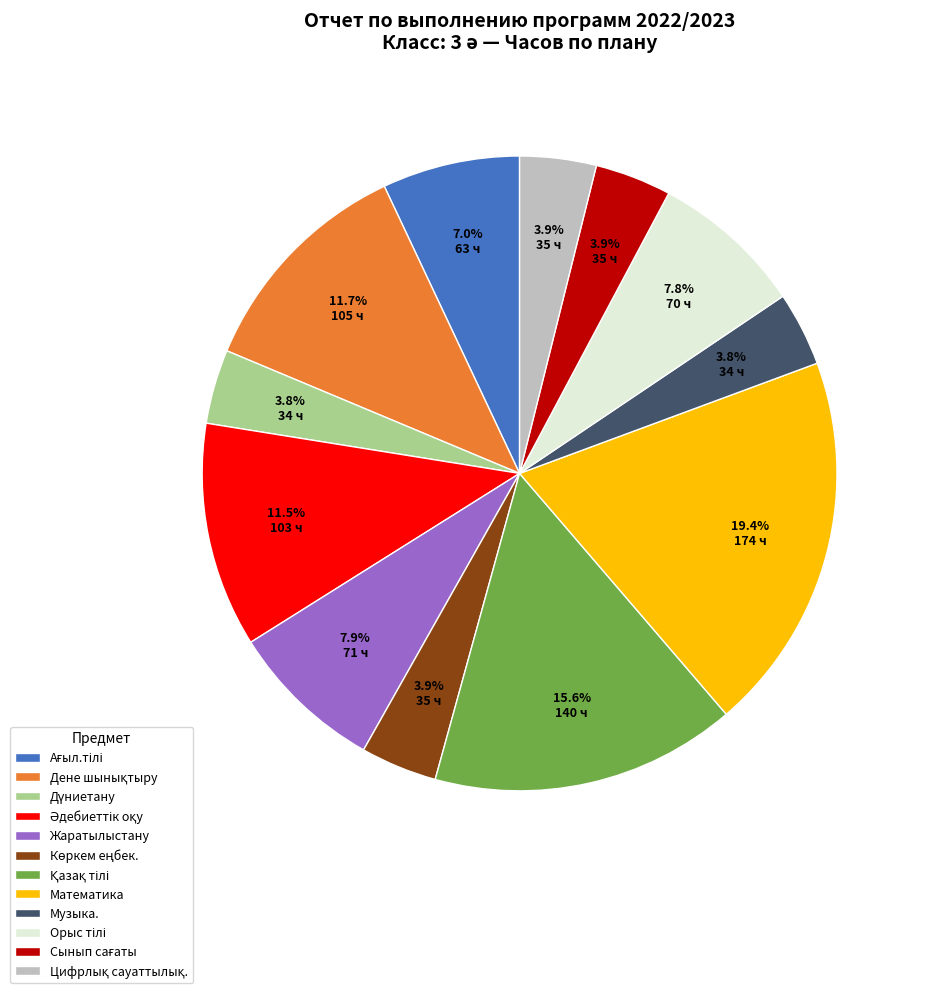

Between Музыка. and Жаратылыстану, which is larger?

Жаратылыстану